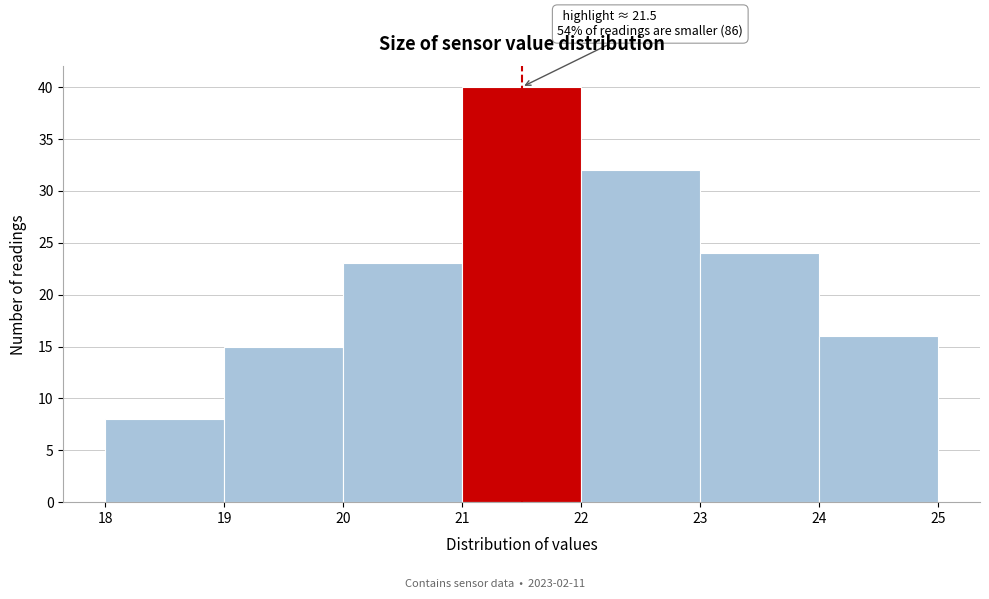

Which range on the x-axis has the tallest bar?

21 to 22